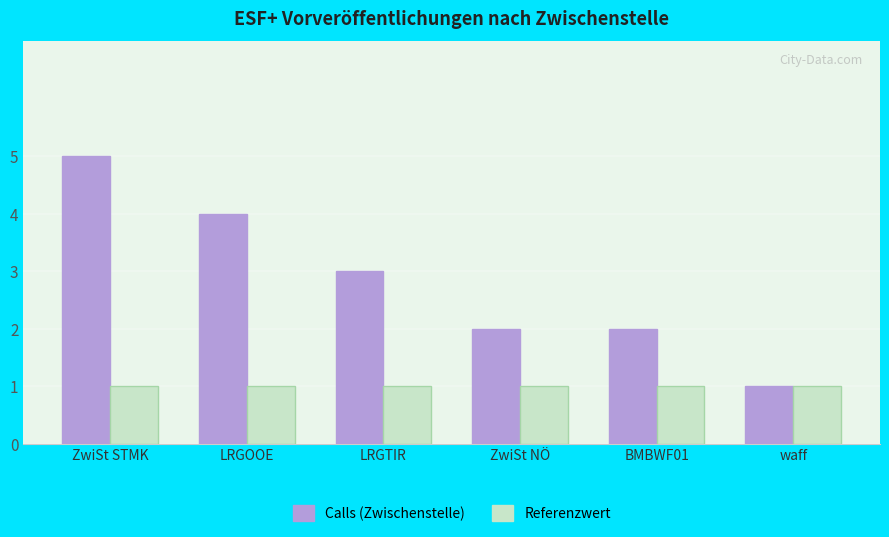

Rank the series by their average value, from highest to lowest.

Calls (Zwischenstelle), Referenzwert